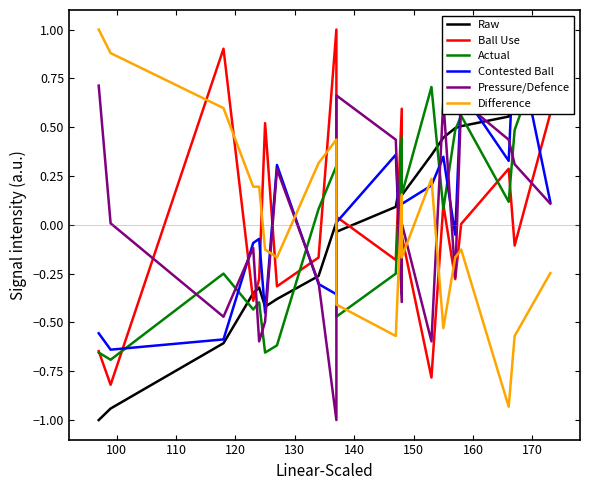

True or false: Actual has a value of 0.6 at 11.

False